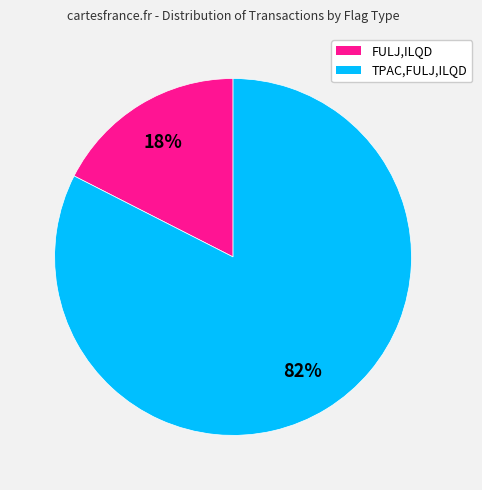

Is it true that FULJ,ILQD is 31% of the pie?

False